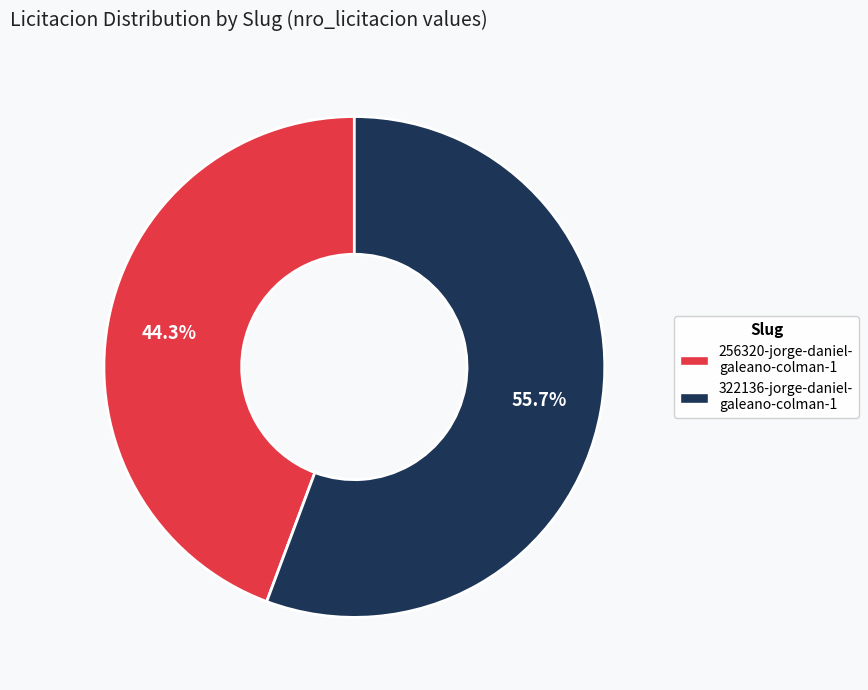

Is there a majority slice in this chart?

Yes